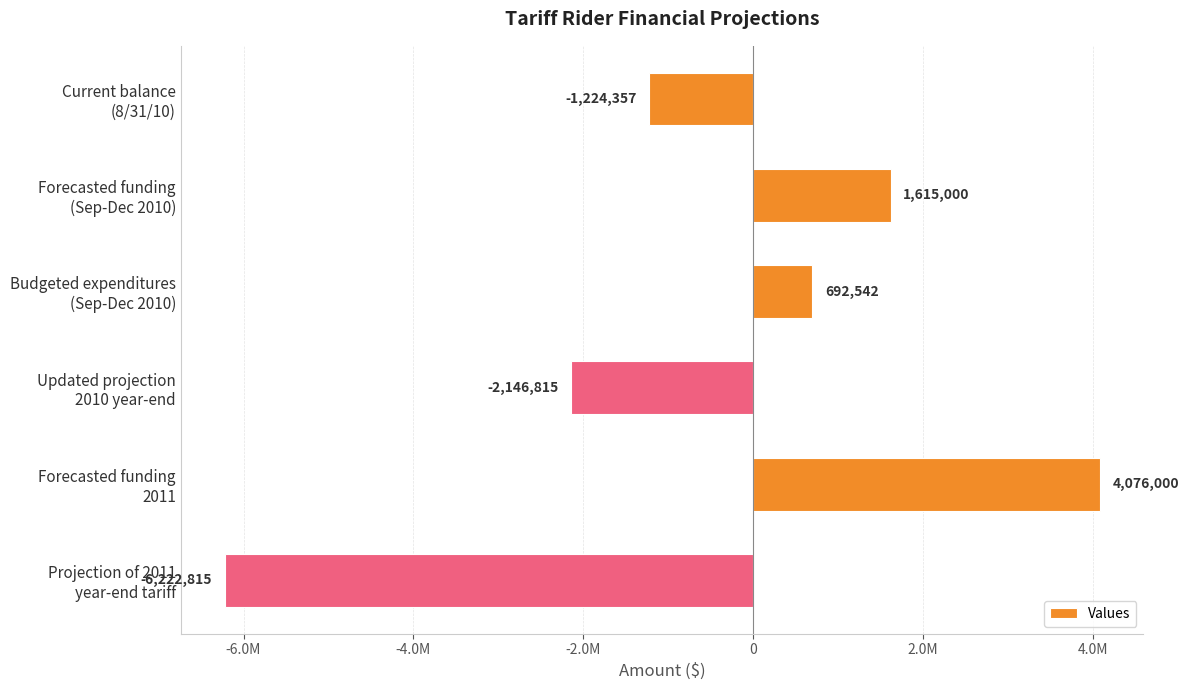

Does the chart contain stacked bars?

No